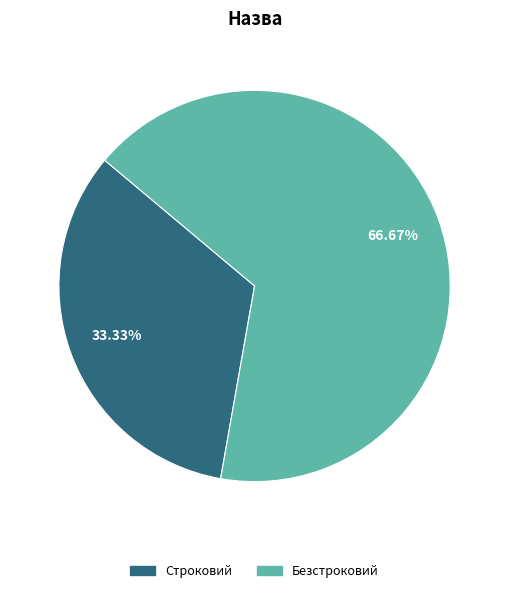

To the nearest percent, what is the difference between the Строковий and Безстроковий slice percentages?

33%